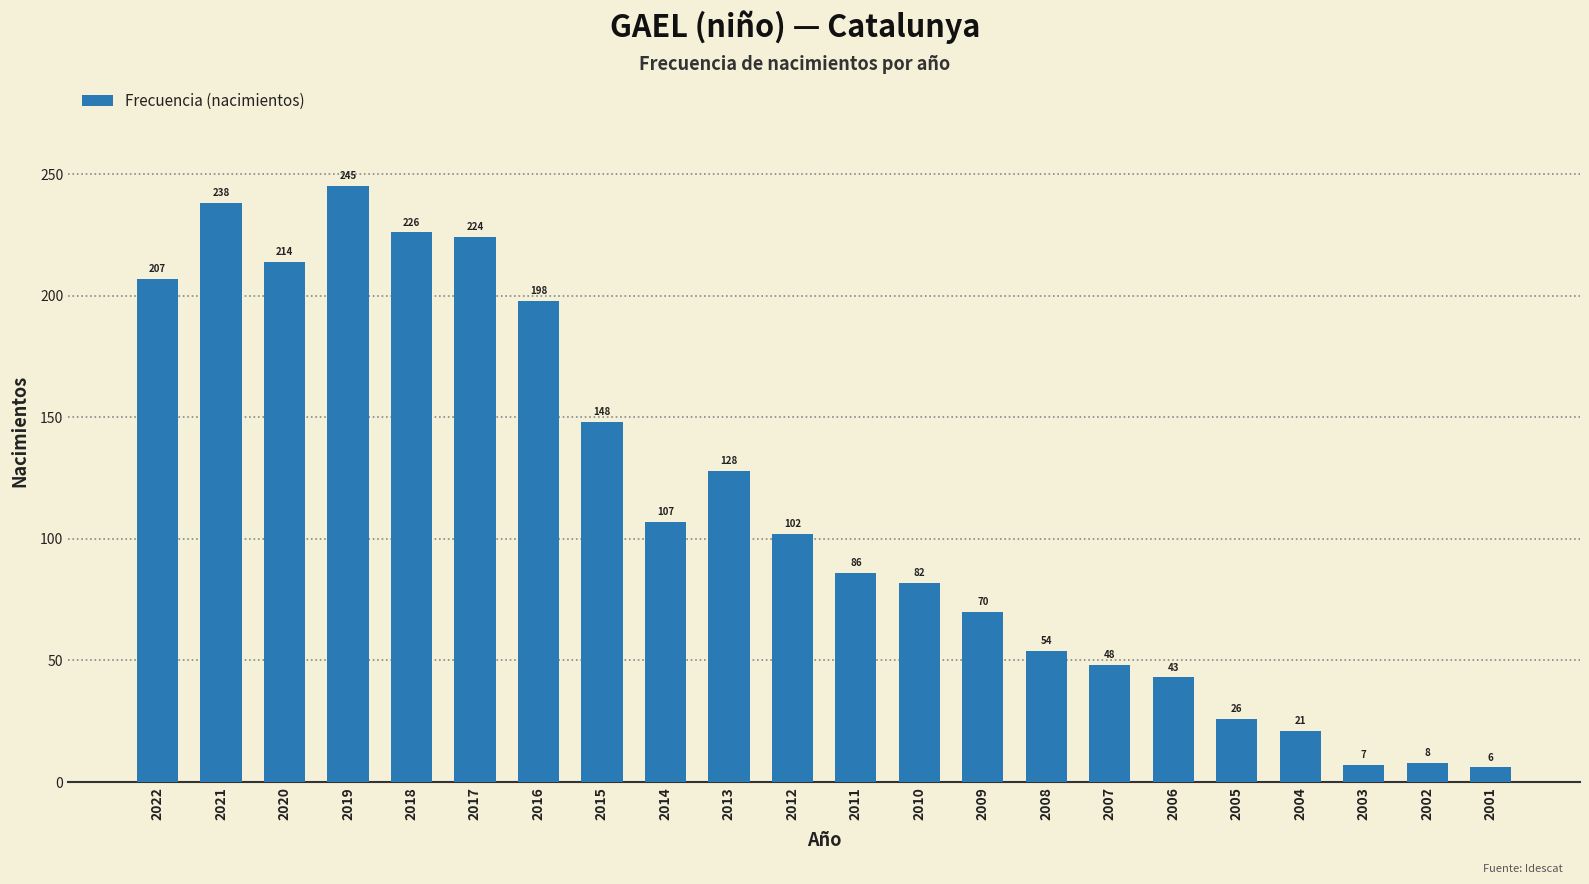

The chart shows a value of 30 at 2015. True or false?

False